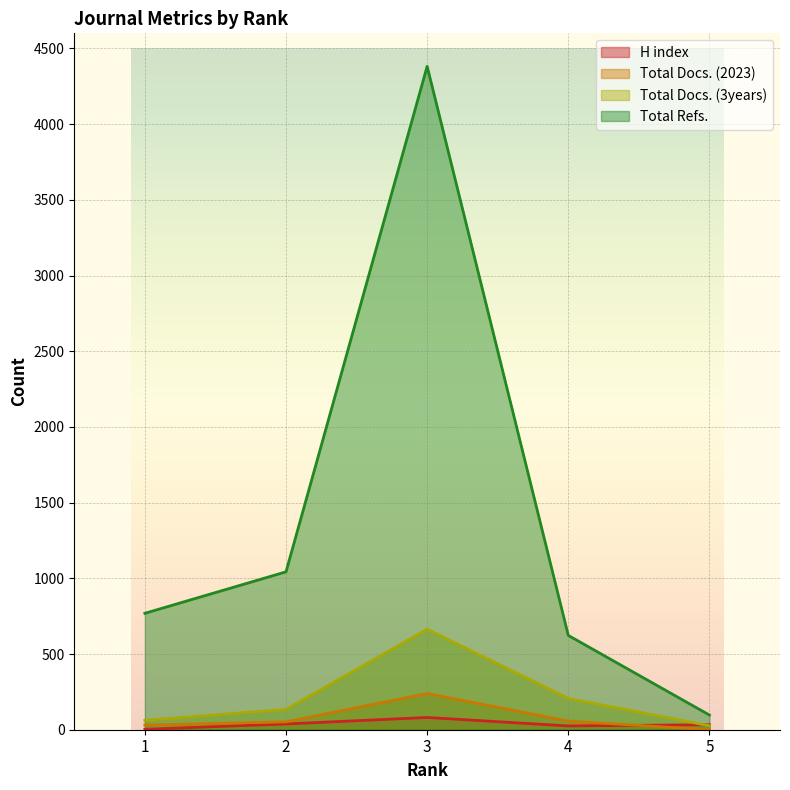

Reading left to right, transcribe all the data shown in this chart.

H index: 3	38	81	25	33
Total Docs. (2023): 31	52	239	57	0
Total Docs. (3years): 62	134	664	207	26
Total Refs.: 769	1043	4382	623	97